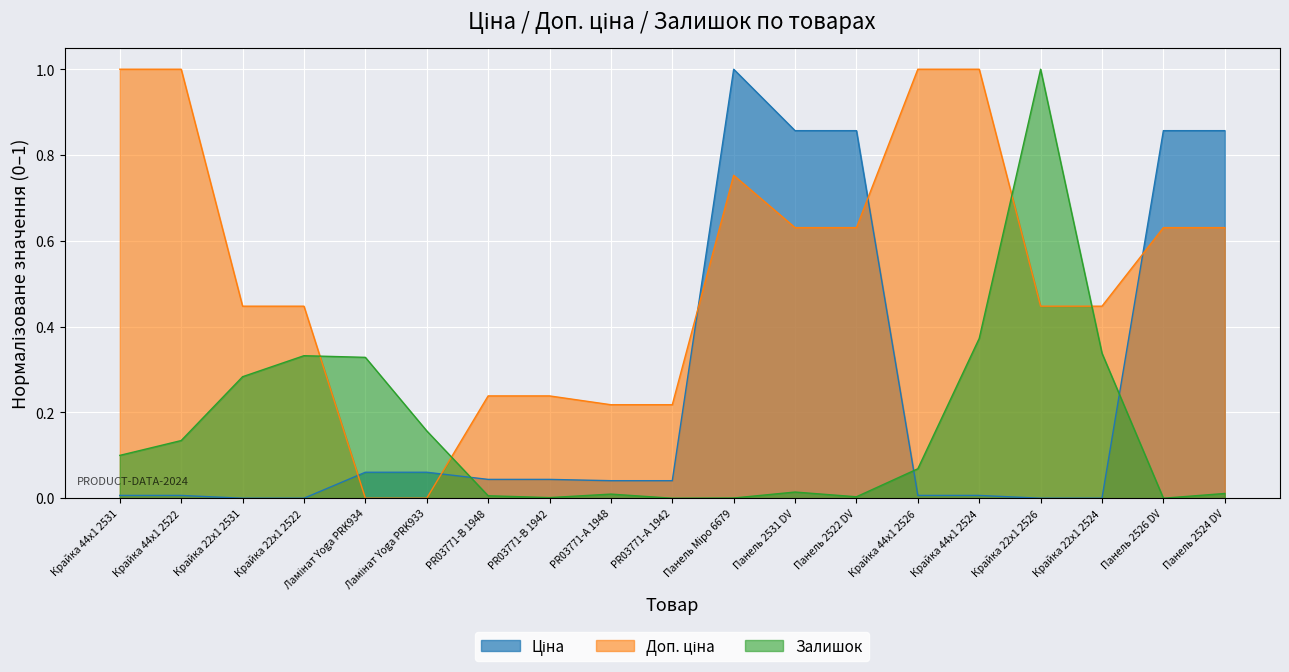

How many lines are shown in the chart?

3